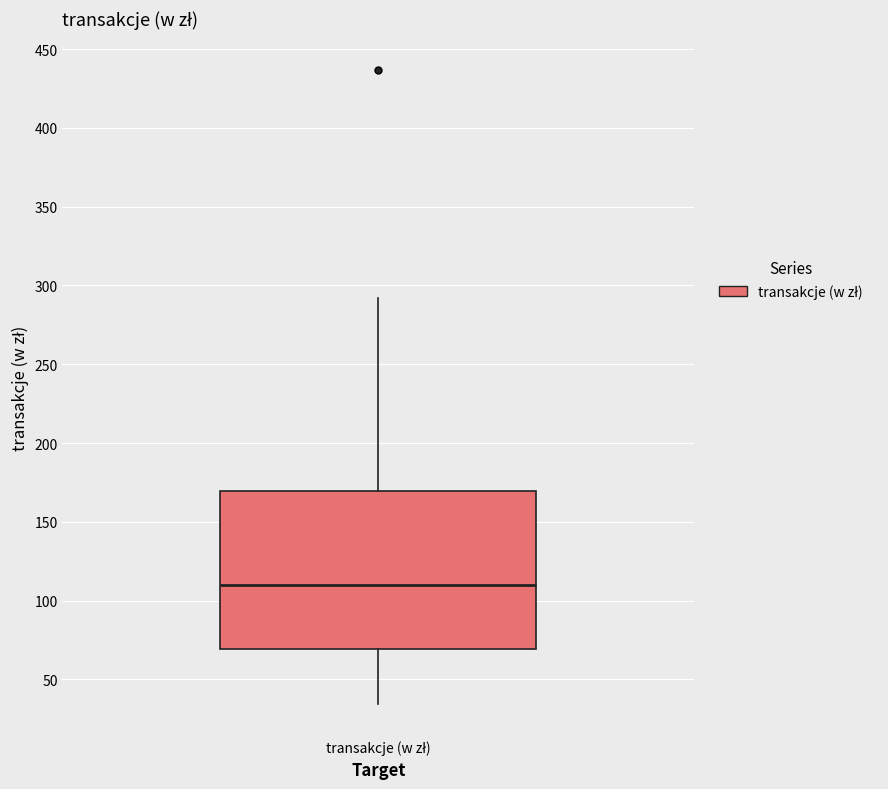

Where does the lower whisker of the box for transakcje (w zł) end on the y-axis? The values are not printed on the chart, so give them approximately, as read against the axis.

35